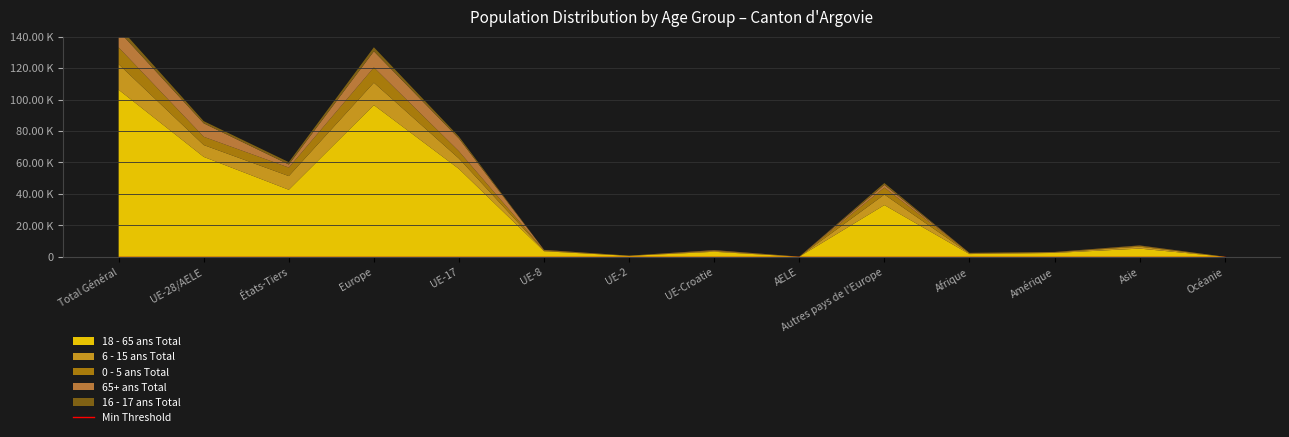

The 18 - 65 ans Total series shows 163817 at Total Général. True or false?

False